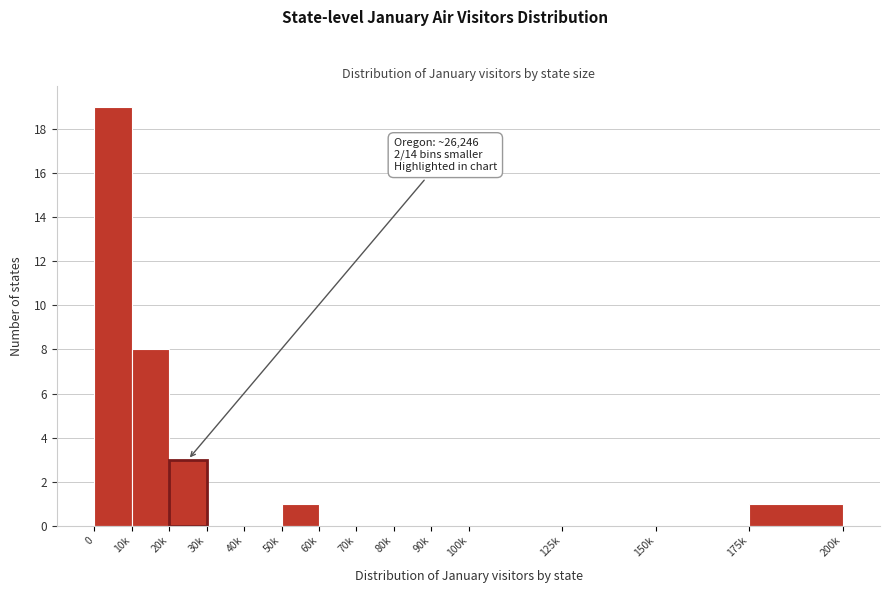

Reading left to right, list all the values displayed in this chart.

0=19	10k=8	20k=3	30k=0	40k=0	50k=1	60k=0	70k=0	80k=0	90k=0	100k=0	125k=0	150k=0	175k=1